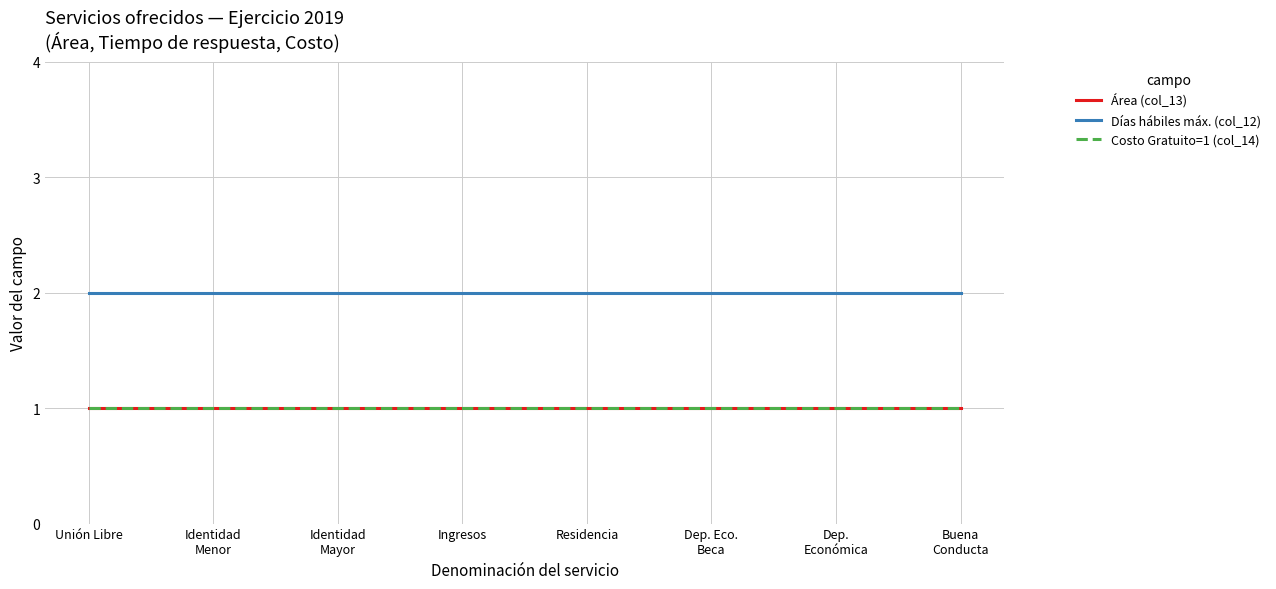

Is the value of Días hábiles máx. (col_12) at Identidad
Mayor greater than the value of Área (col_13) at Ingresos?

Yes